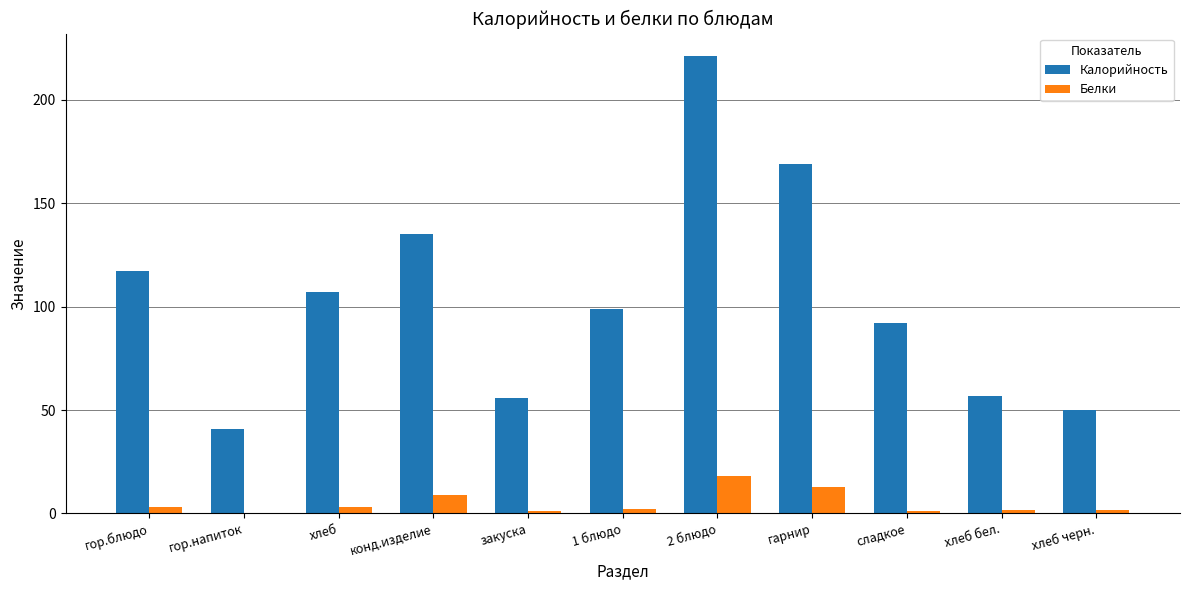

What value does the Калорийность series have at конд.изделие?

135.0